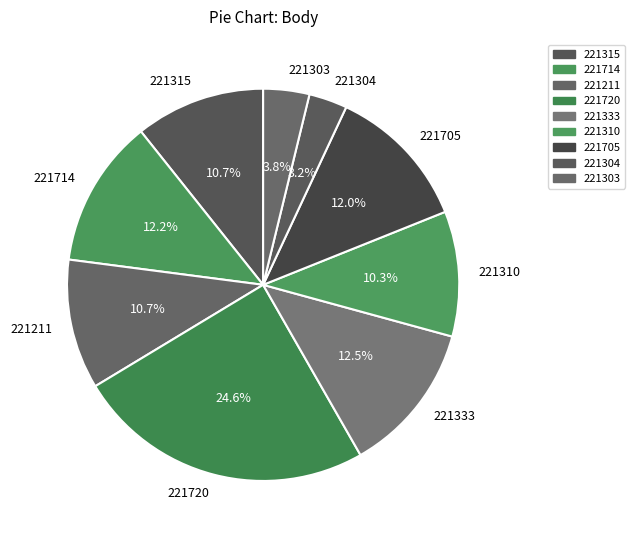

What percentage is the 221705 slice, to the nearest percent?

12%